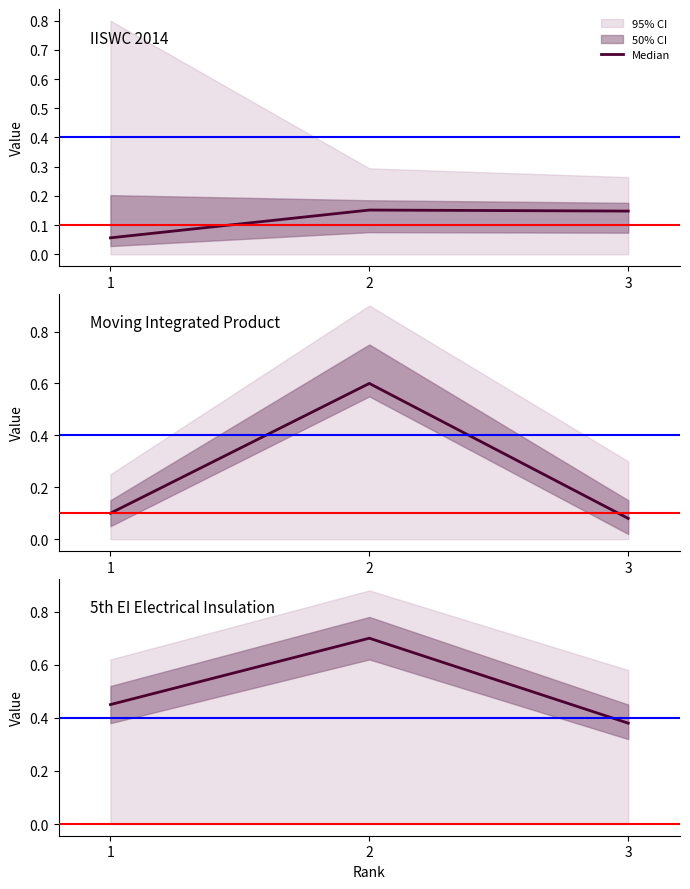

What is the difference between the second highest and minimum values?

0.1